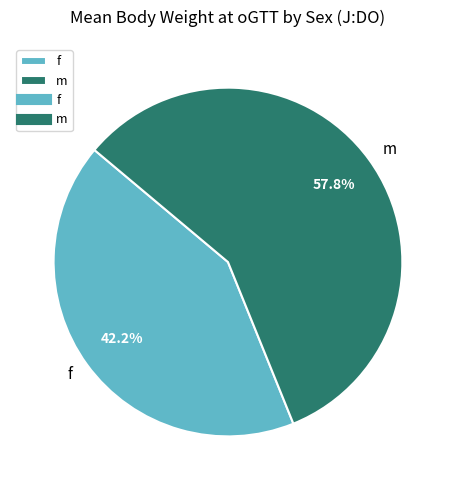

What is the ratio of the value at f to the value at m?

0.7